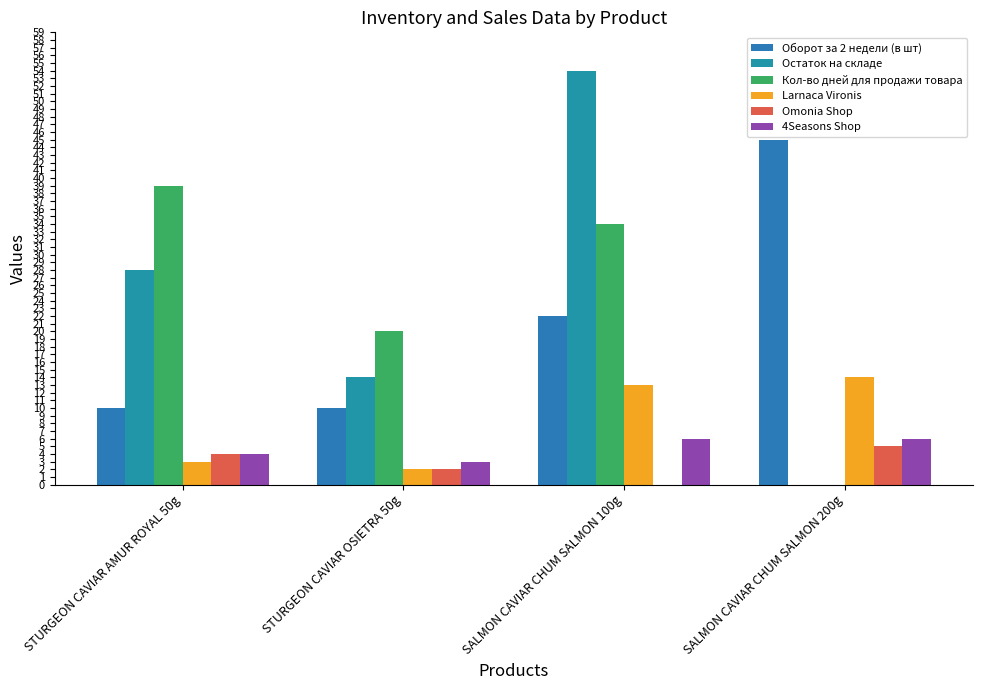

What is the difference between the highest and lowest values at SALMON CAVIAR CHUM SALMON 100g?

54